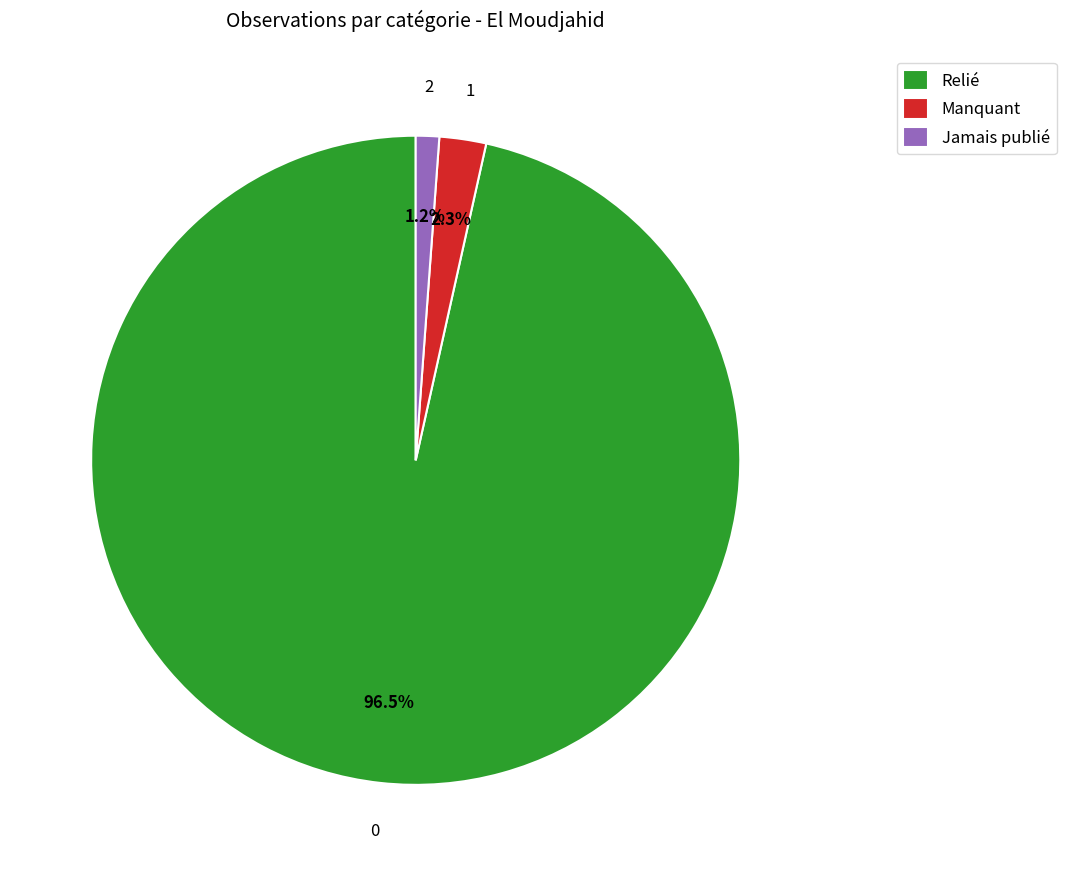

Does Manquant account for over 50% of the chart?

No